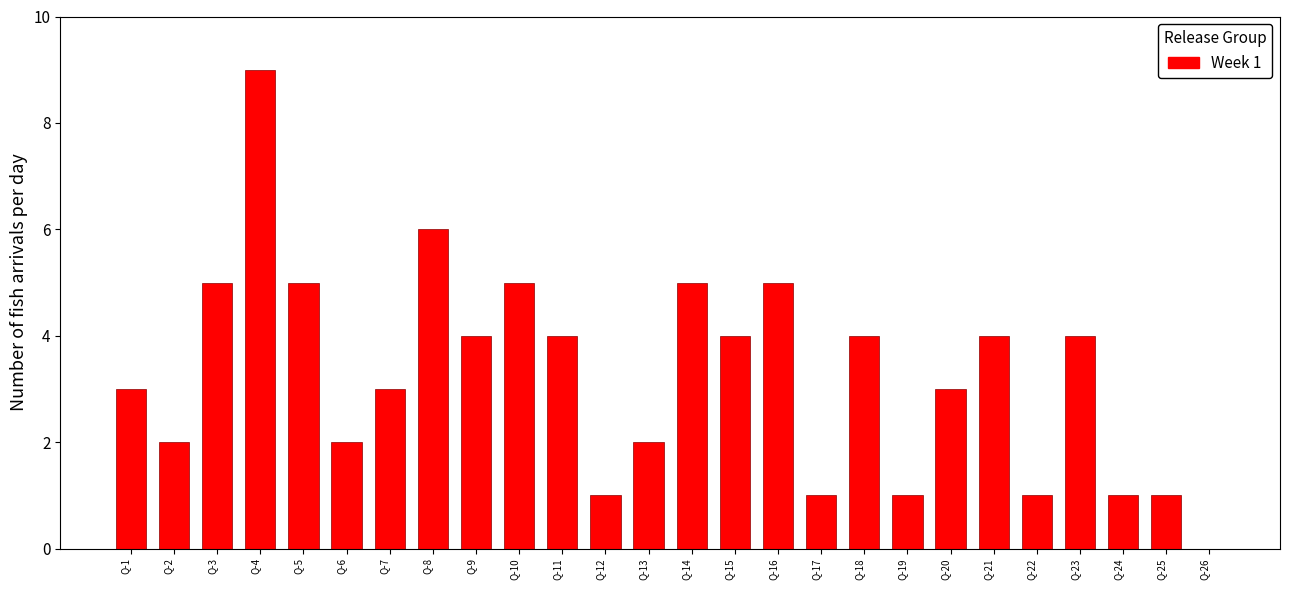

Reading left to right, extract all data points from this chart.

Q-1=3	Q-2=2	Q-3=5	Q-4=9	Q-5=5	Q-6=2	Q-7=3	Q-8=6	Q-9=4	Q-10=5	Q-11=4	Q-12=1	Q-13=2	Q-14=5	Q-15=4	Q-16=5	Q-17=1	Q-18=4	Q-19=1	Q-20=3	Q-21=4	Q-22=1	Q-23=4	Q-24=1	Q-25=1	Q-26=0